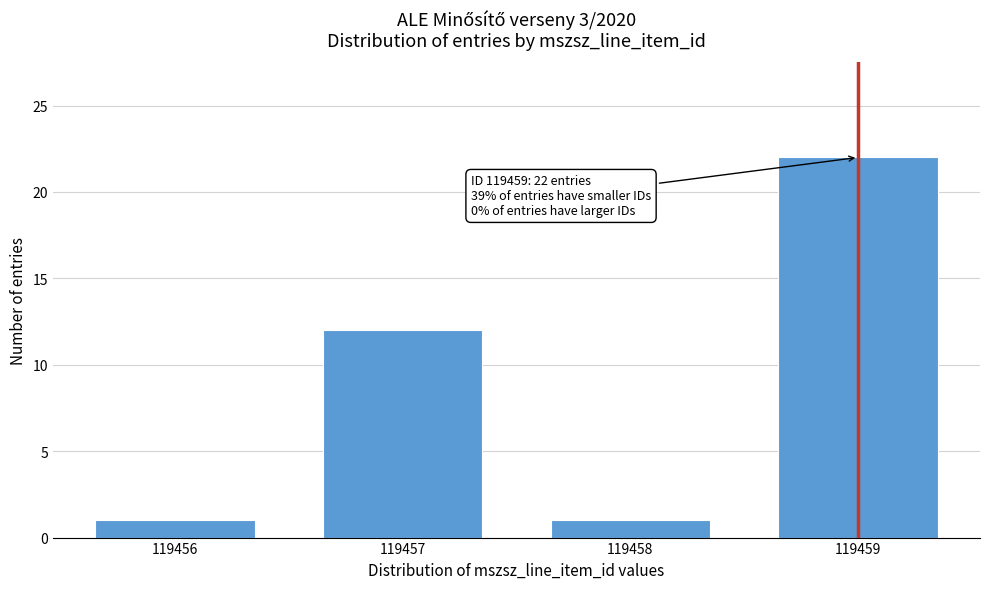

Reading left to right, transcribe all the data shown in this chart.

1	12	1	22